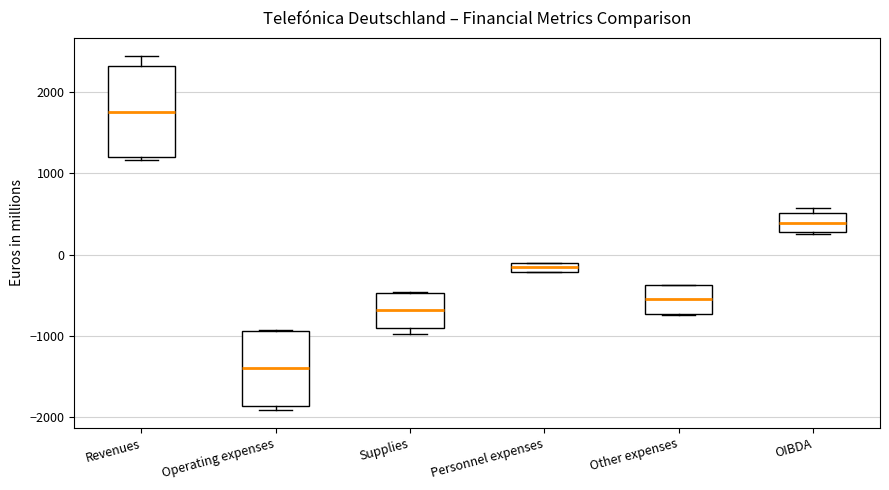

Where is the lower edge of the box for Operating expenses on the y-axis? The values are not printed on the chart, so give them approximately, as read against the axis.

-1900